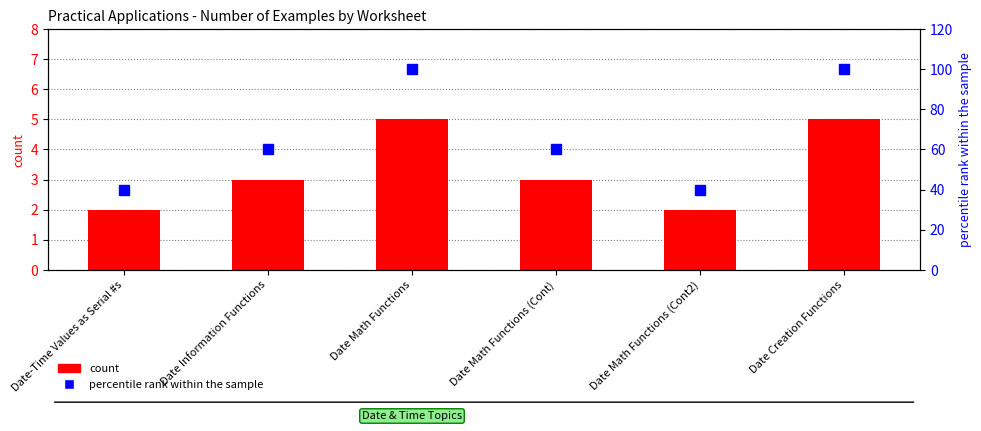

How many data points in count are less than 3?

2